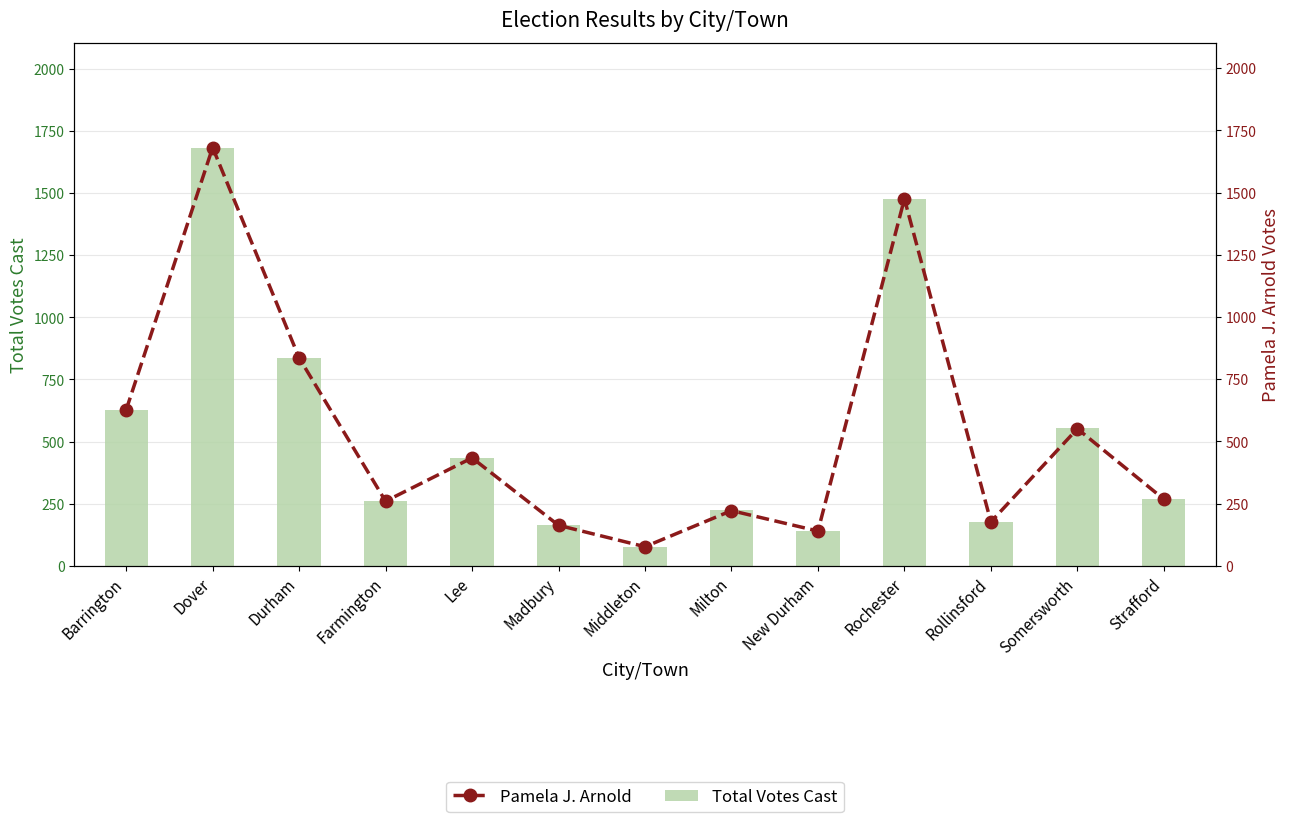

Reading right to left, transcribe all the data shown in this chart.

Total Votes Cast: Strafford=268	Somersworth=553	Rollinsford=177	Rochester=1477	New Durham=140	Milton=223	Middleton=78	Madbury=163	Lee=435	Farmington=263	Durham=837	Dover=1683	Barrington=627
Pamela J. Arnold: Strafford=268	Somersworth=551	Rollinsford=177	Rochester=1475	New Durham=140	Milton=222	Middleton=77	Madbury=163	Lee=434	Farmington=260	Durham=836	Dover=1681	Barrington=627